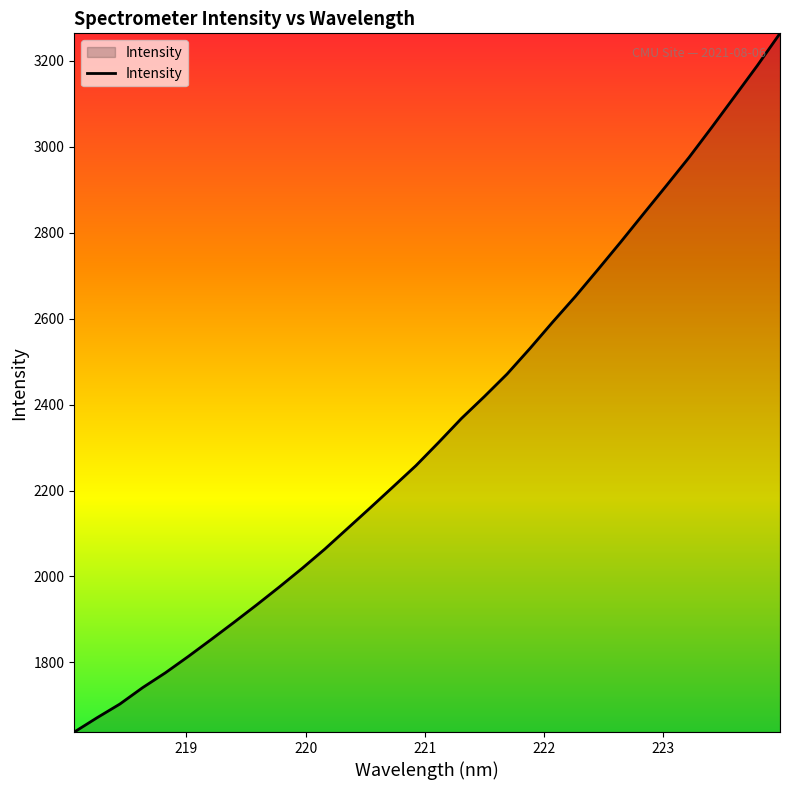

What is the maximum value shown in the chart?

3264.2